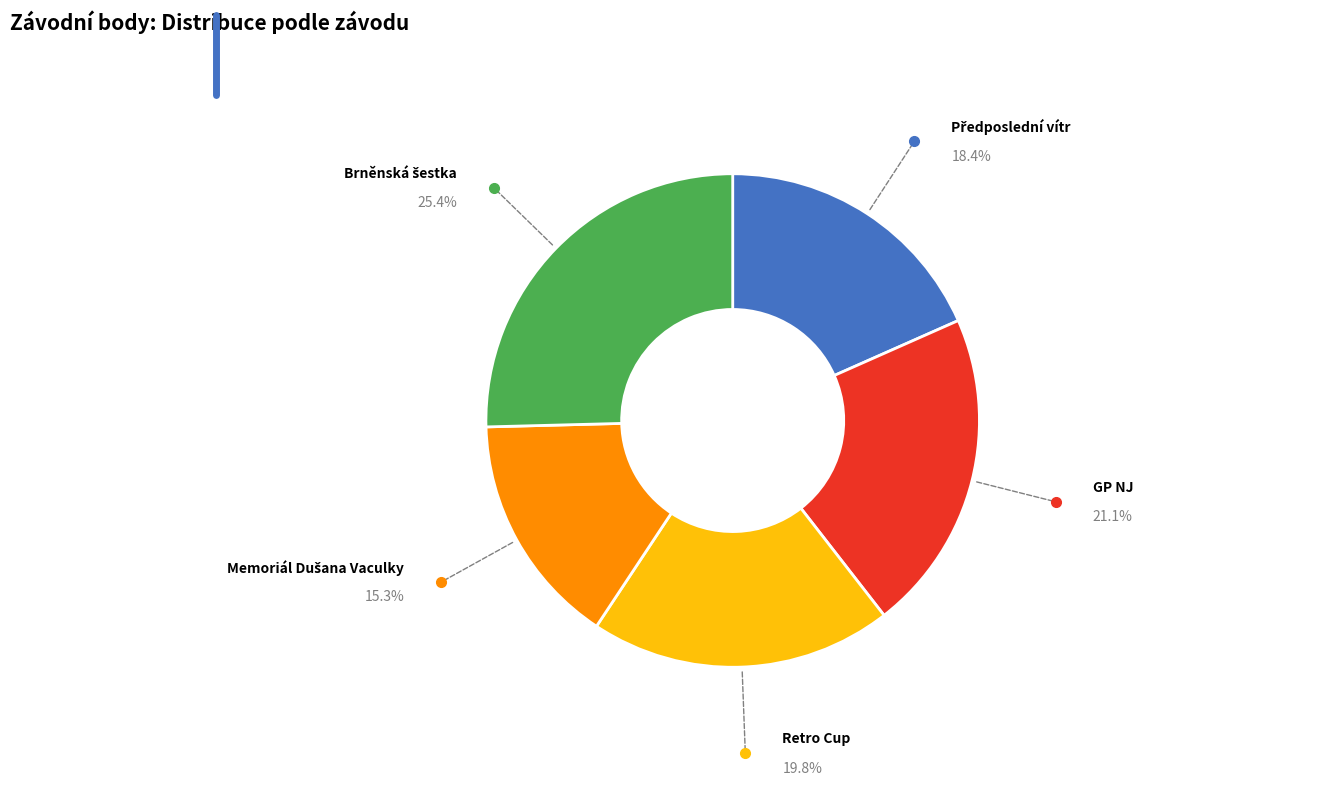

Does any single category account for the majority?

No